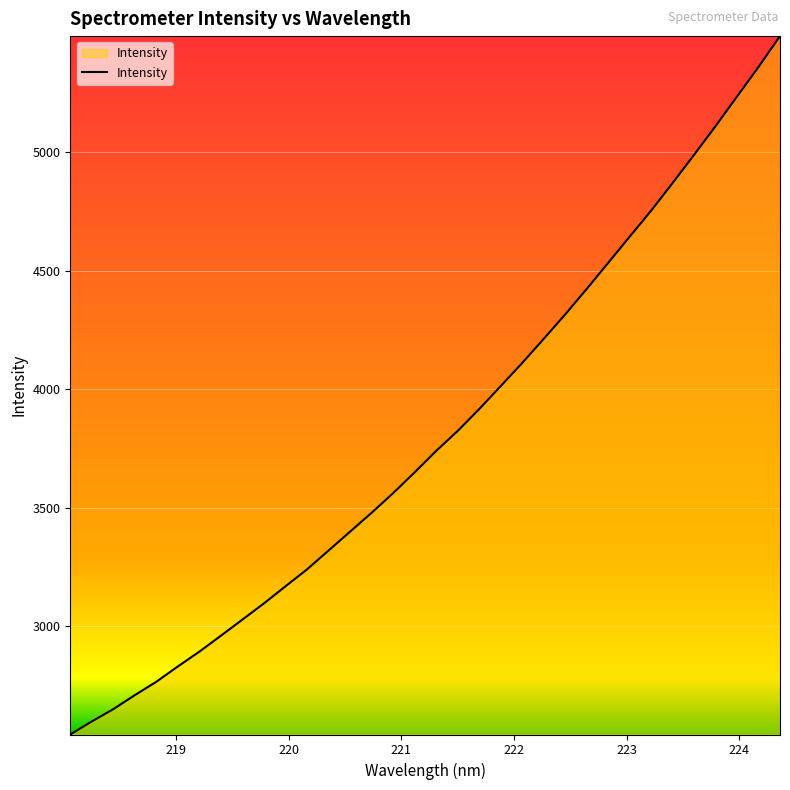

What is the difference between the maximum and minimum values?

2946.9